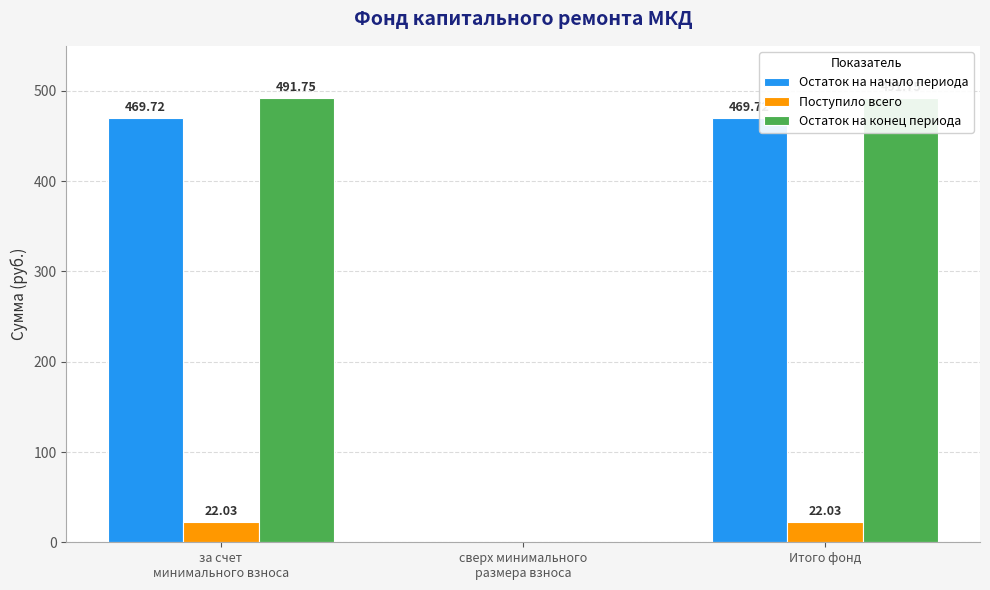

What is the sum of the Поступило всего values at Итого фонд and сверх минимального
размера взноса?

22.0